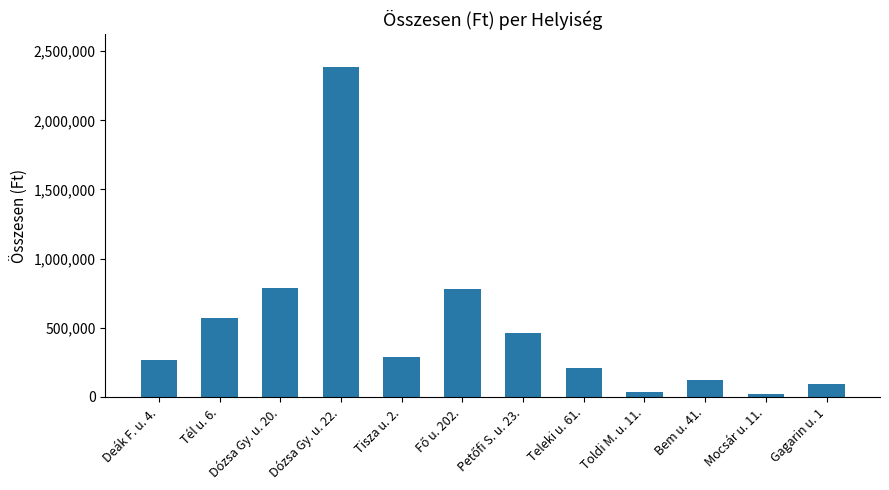

What is the difference between the maximum and second lowest values?

2350596